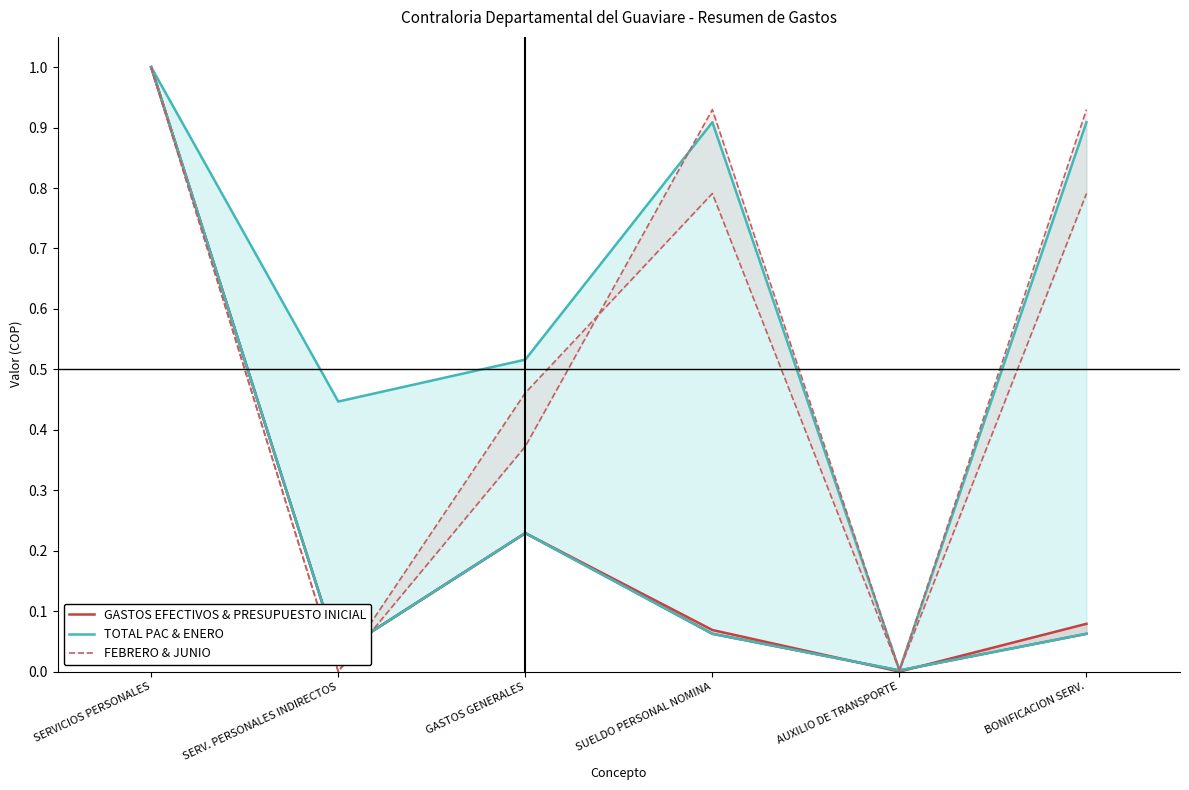

The TOTAL PAC & ENERO series shows 0.1 at SERV. PERSONALES INDIRECTOS. True or false?

False